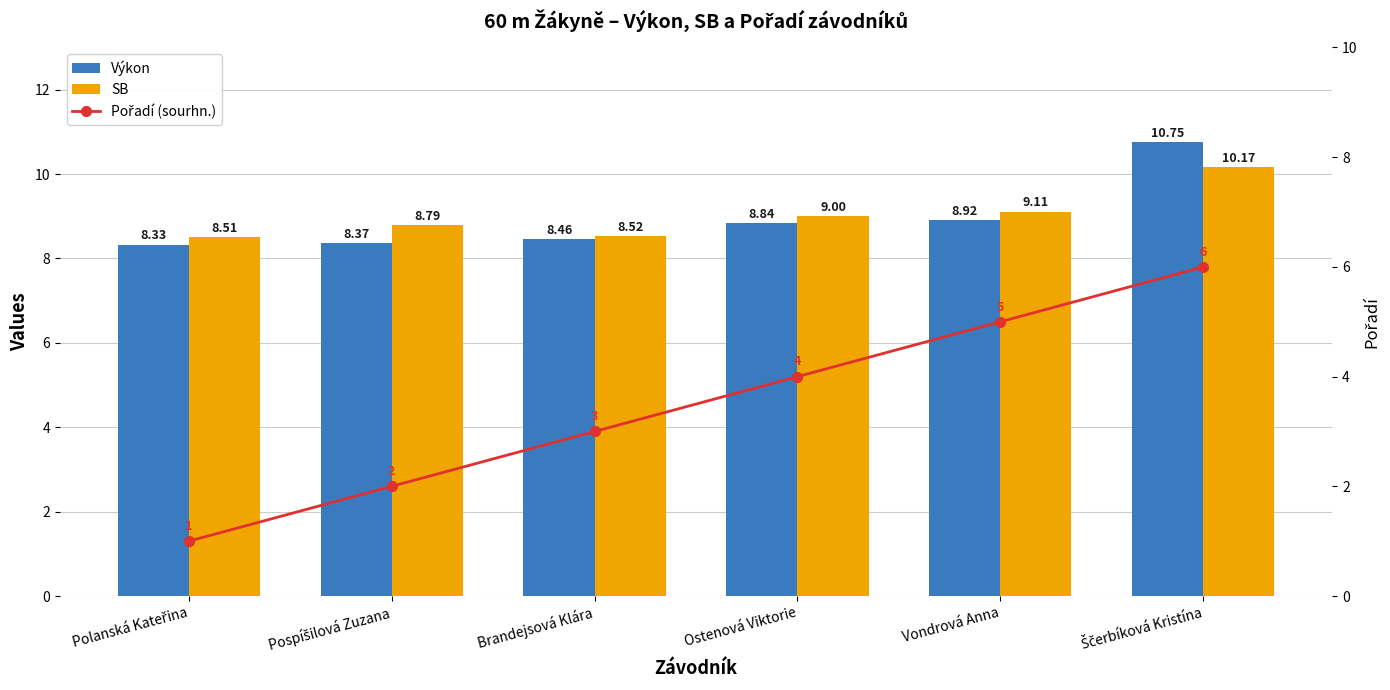

How many groups of bars are there?

6